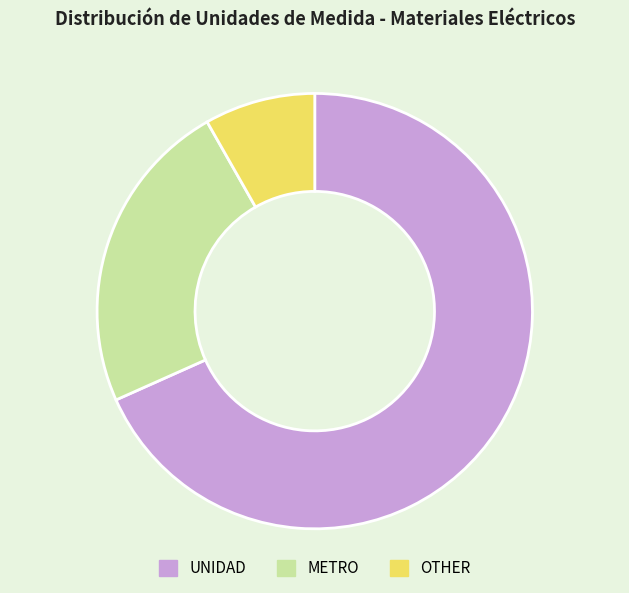

Which slice is the largest?

UNIDAD